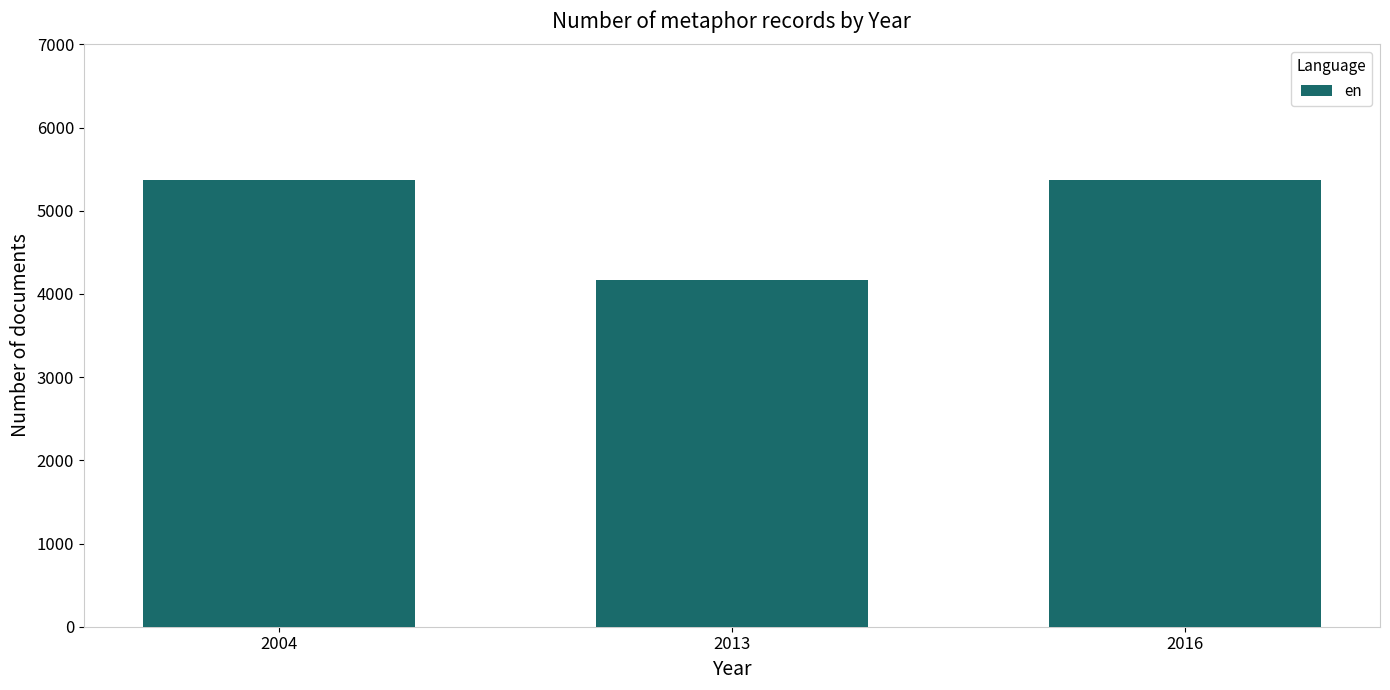

How many bars are there in total?

3